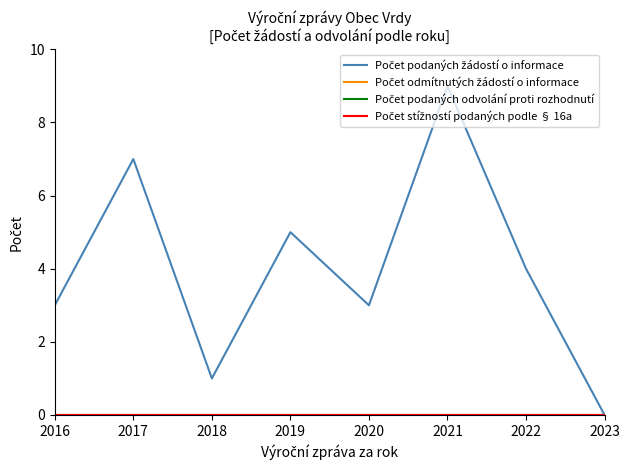

Does the chart have visible grid lines?

No